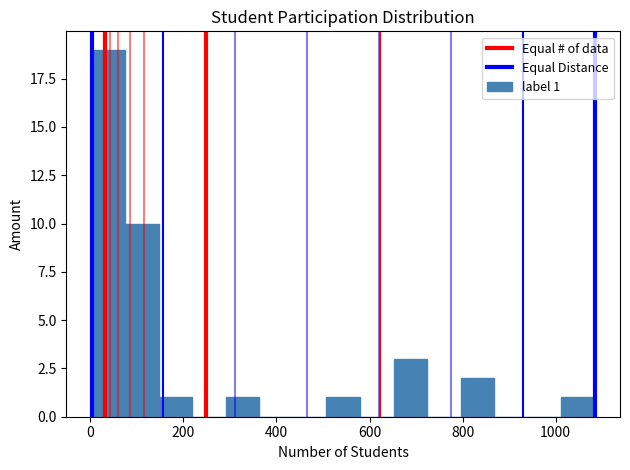

Read against the x-axis, roughly where is the centre of the tallest bar?

40